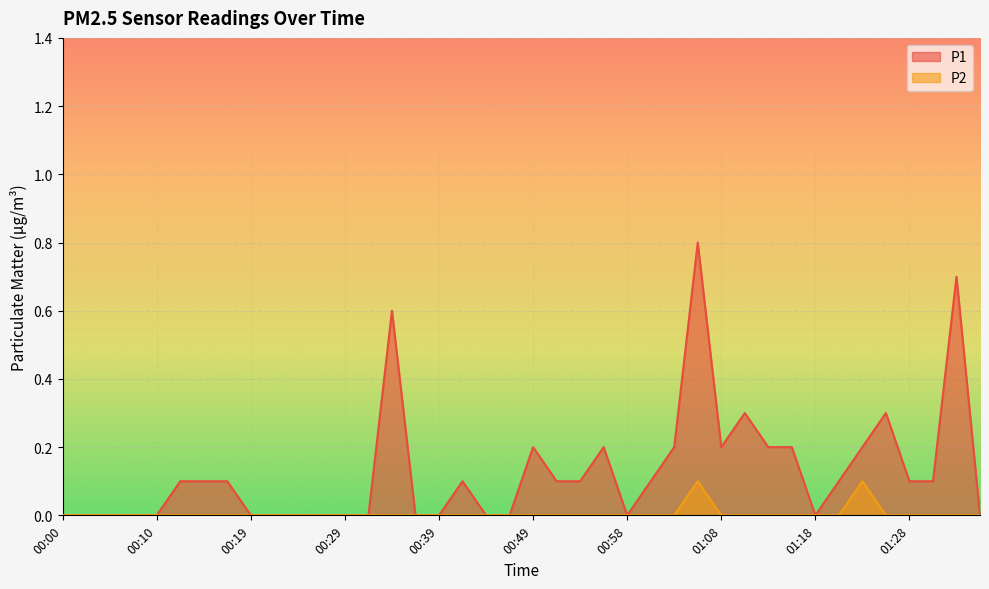

The P2 series shows -0.0 at 01:30. True or false?

False